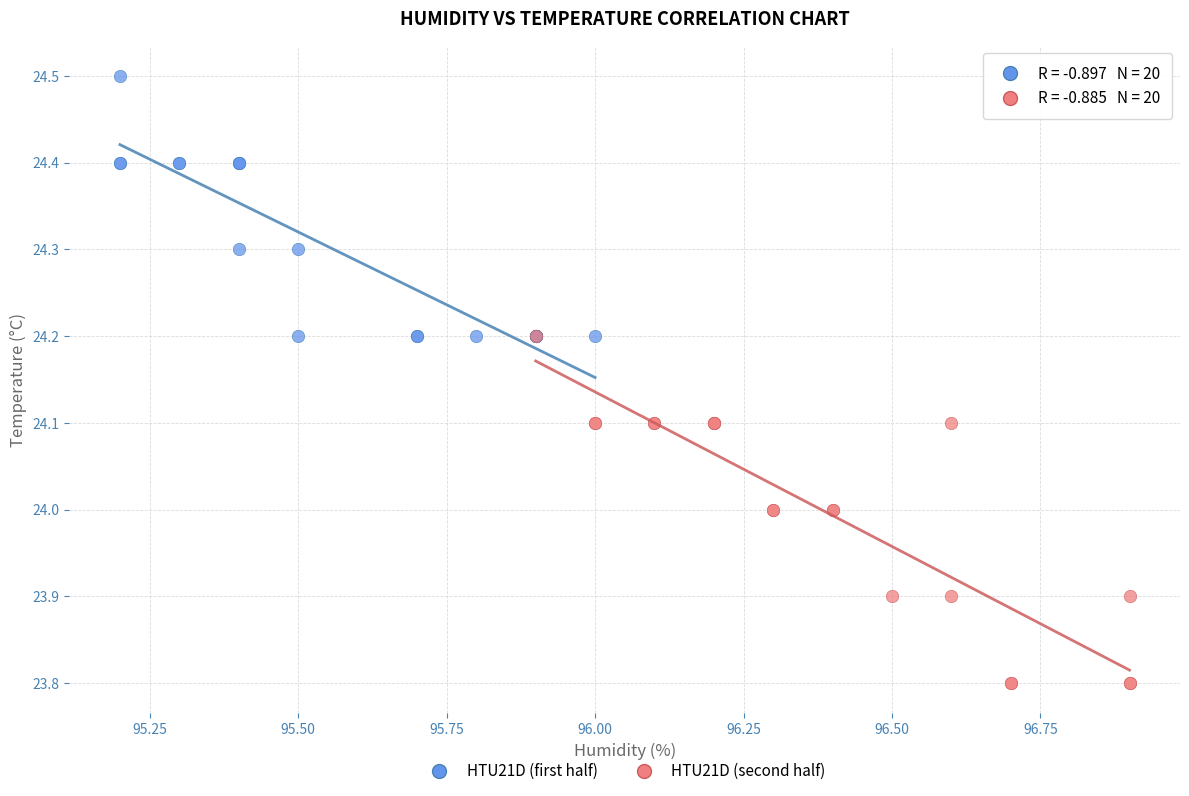

Which series reaches the minimum Y coordinate?

HTU21D (second half)